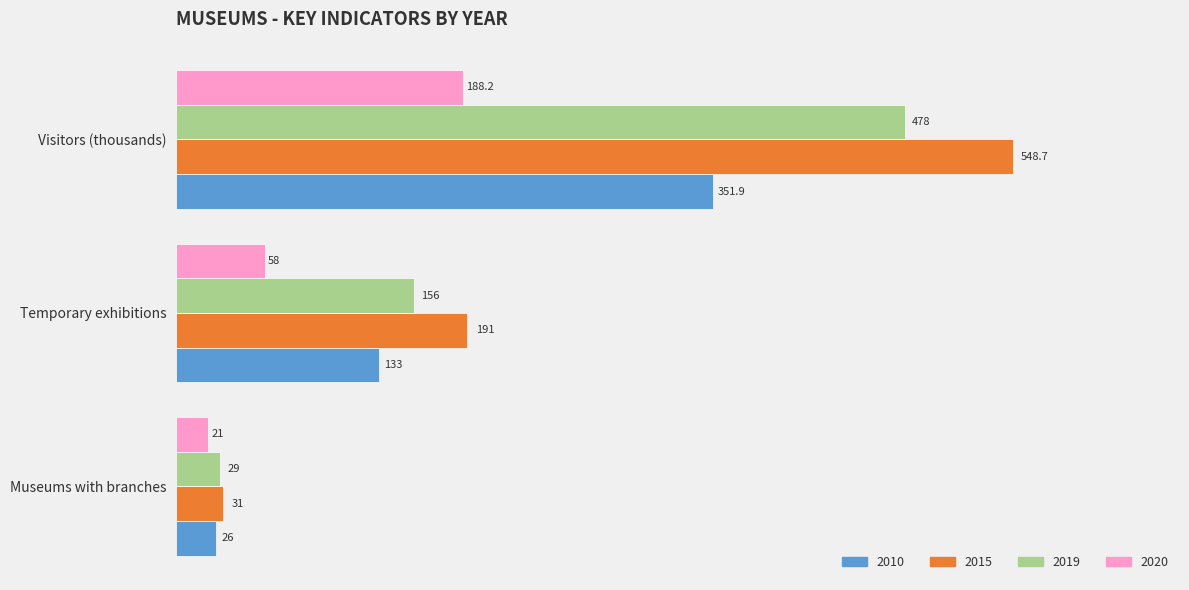

Which series has the largest total across all categories?

2015